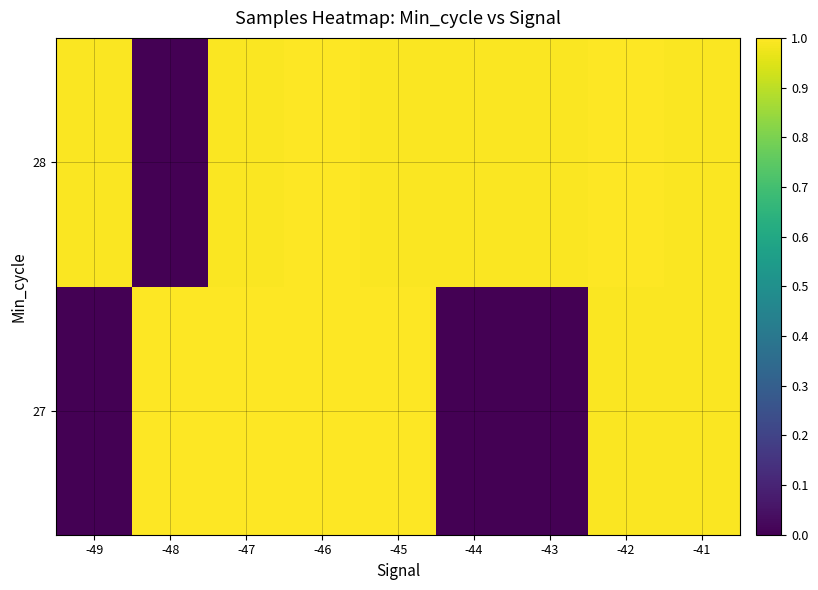

Reading left to right, what are all the values shown in this chart?

27: -49=0.0	-48=1.0	-47=1.0	-46=1.0	-45=1.0	-44=0.0	-43=0.0	-42=1.0	-41=1.0
28: -49=1.0	-48=0.0	-47=1.0	-46=1.0	-45=1.0	-44=1.0	-43=1.0	-42=1.0	-41=1.0